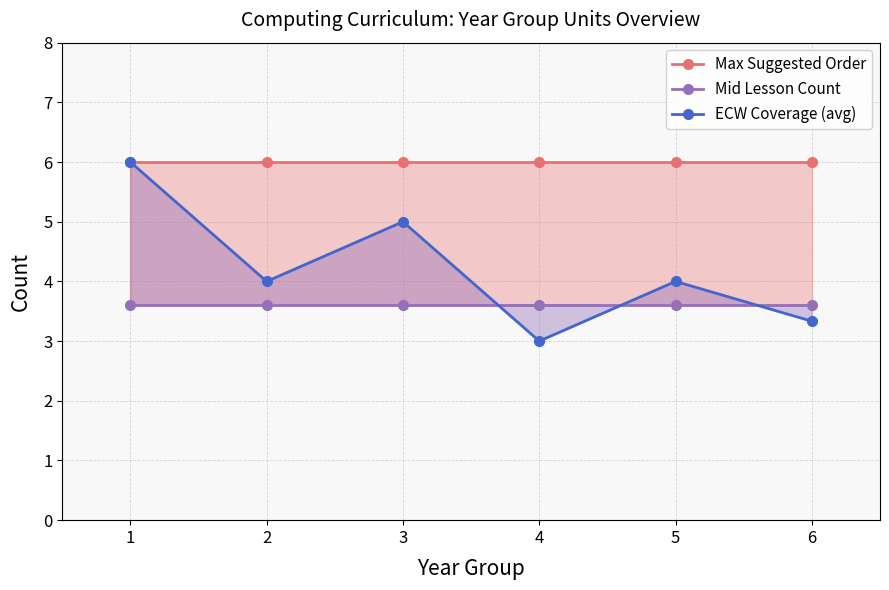

What is the total value across all series at 4?

12.6